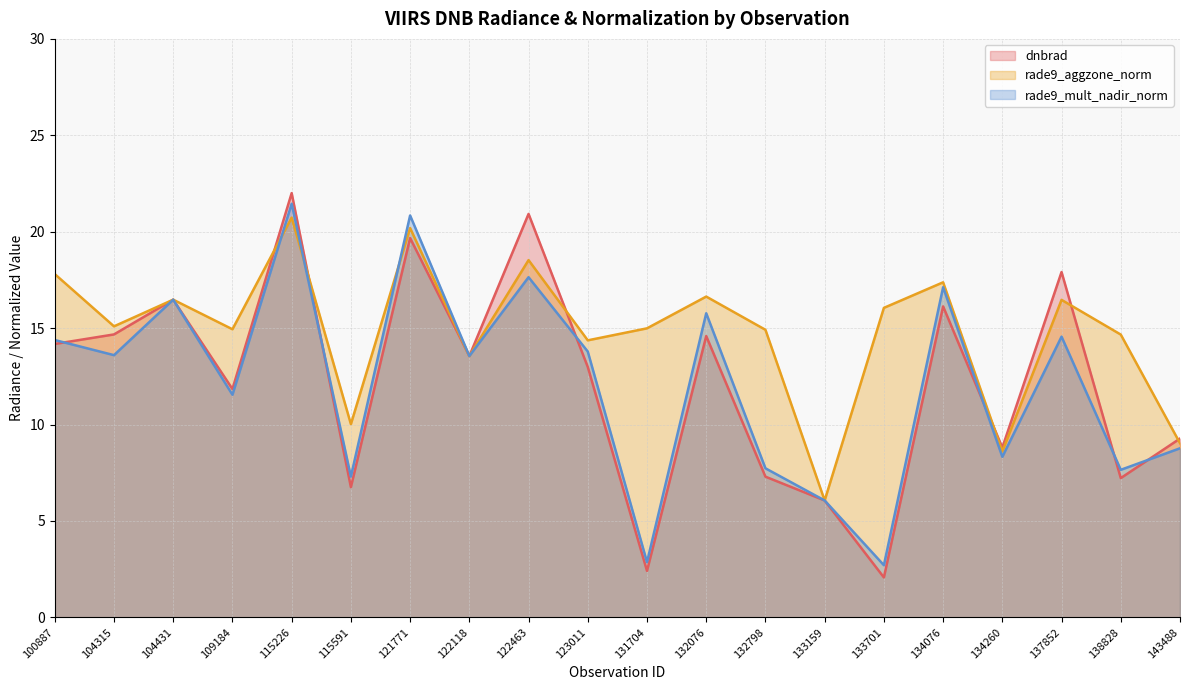

The value of dnbrad at 134260 is 3.0. True or false?

False